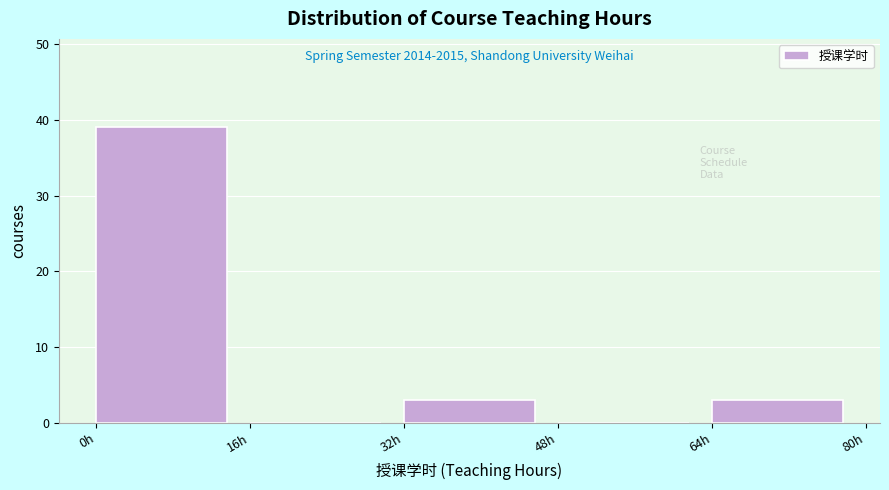

Over which range of the x-axis is the bar tallest?

0 to 16